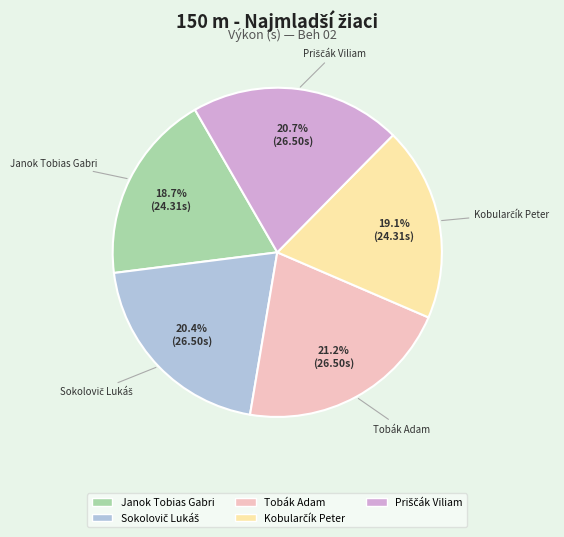

Is there any slice that represents more than half of the pie?

No